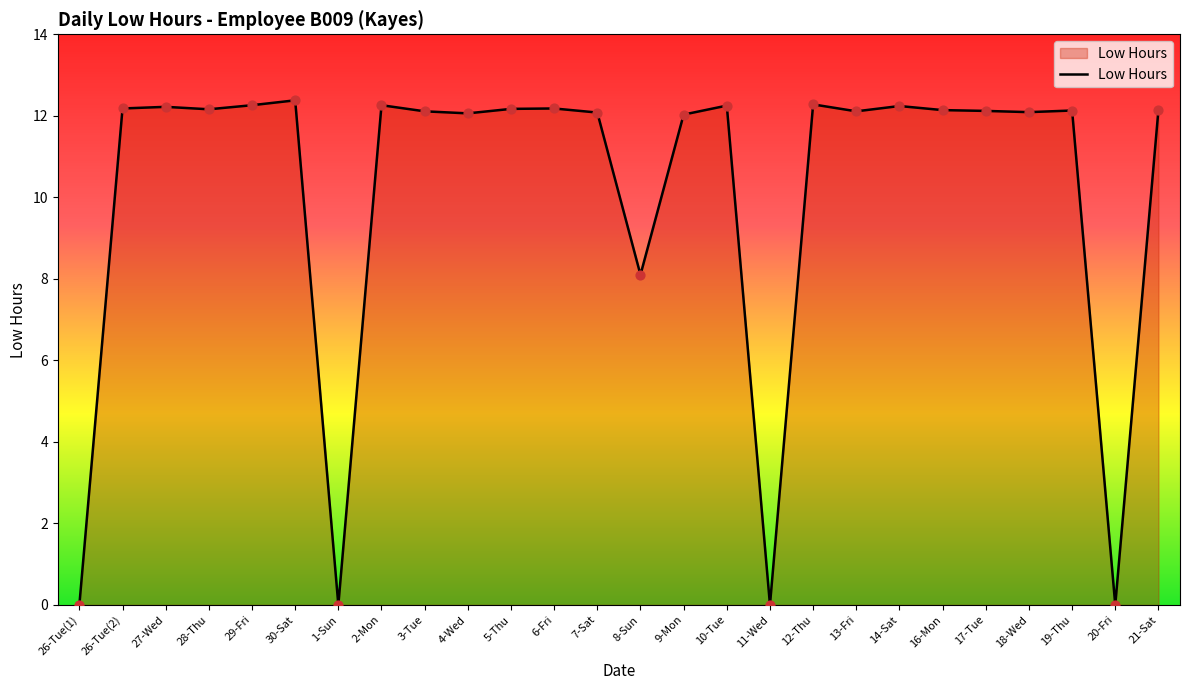

Approximately how many times larger is the value at 21-Sat compared to 13-Fri?

1.0